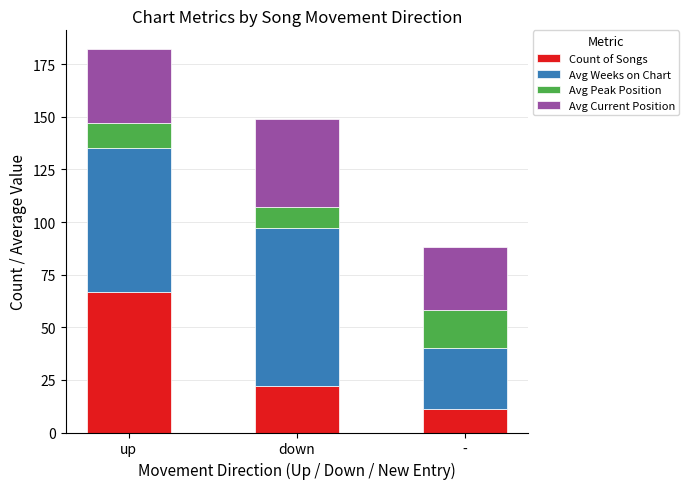

List the labels in order of Count of Songs value, smallest first.

-, down, up